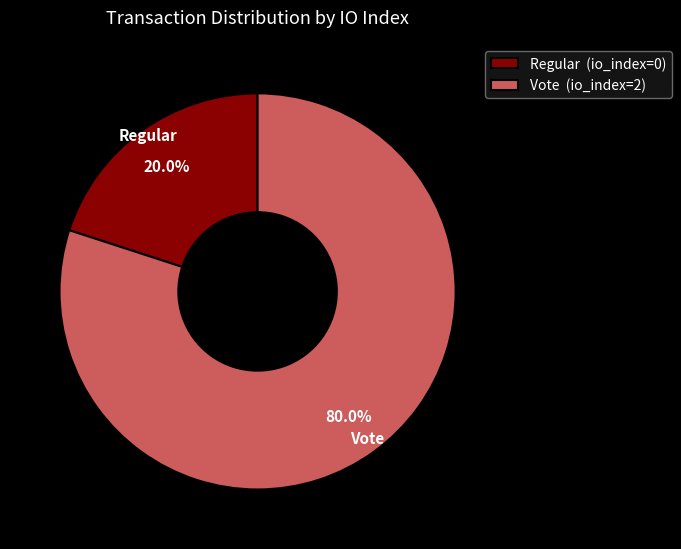

Approximately how many times larger is the value at Vote (io_index=2) compared to Regular (io_index=0)?

4.0